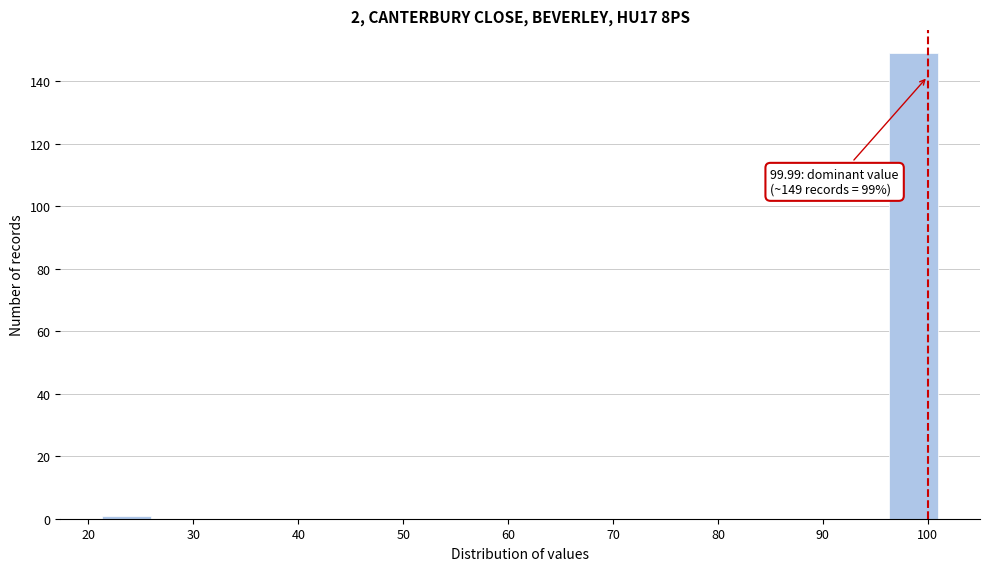

Over which range of the x-axis is the bar tallest?

96 to 101